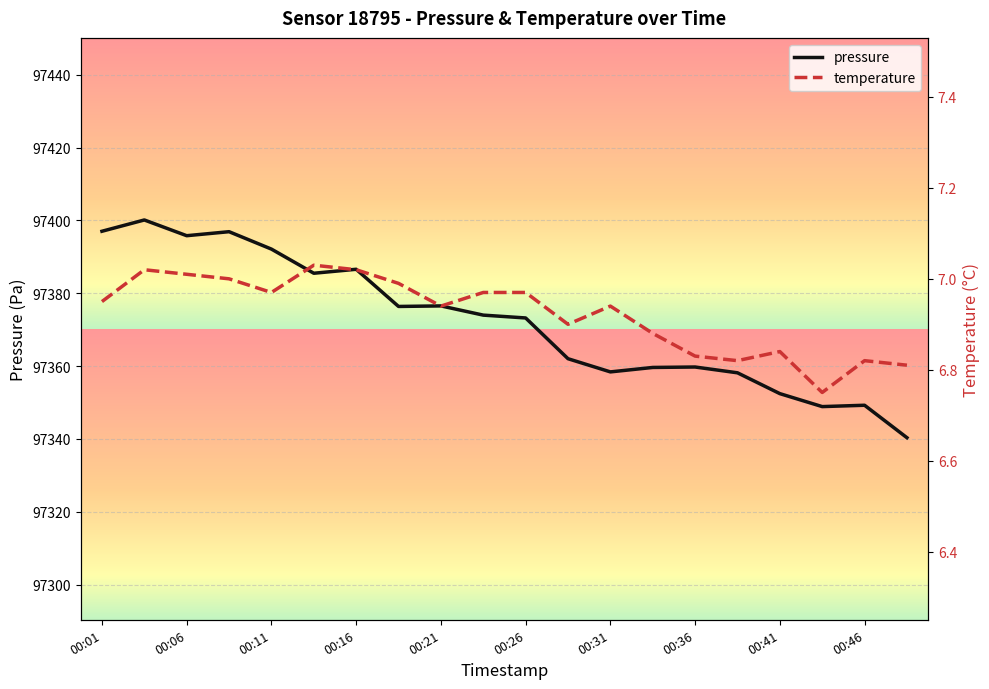

How many lines are shown in the chart?

2